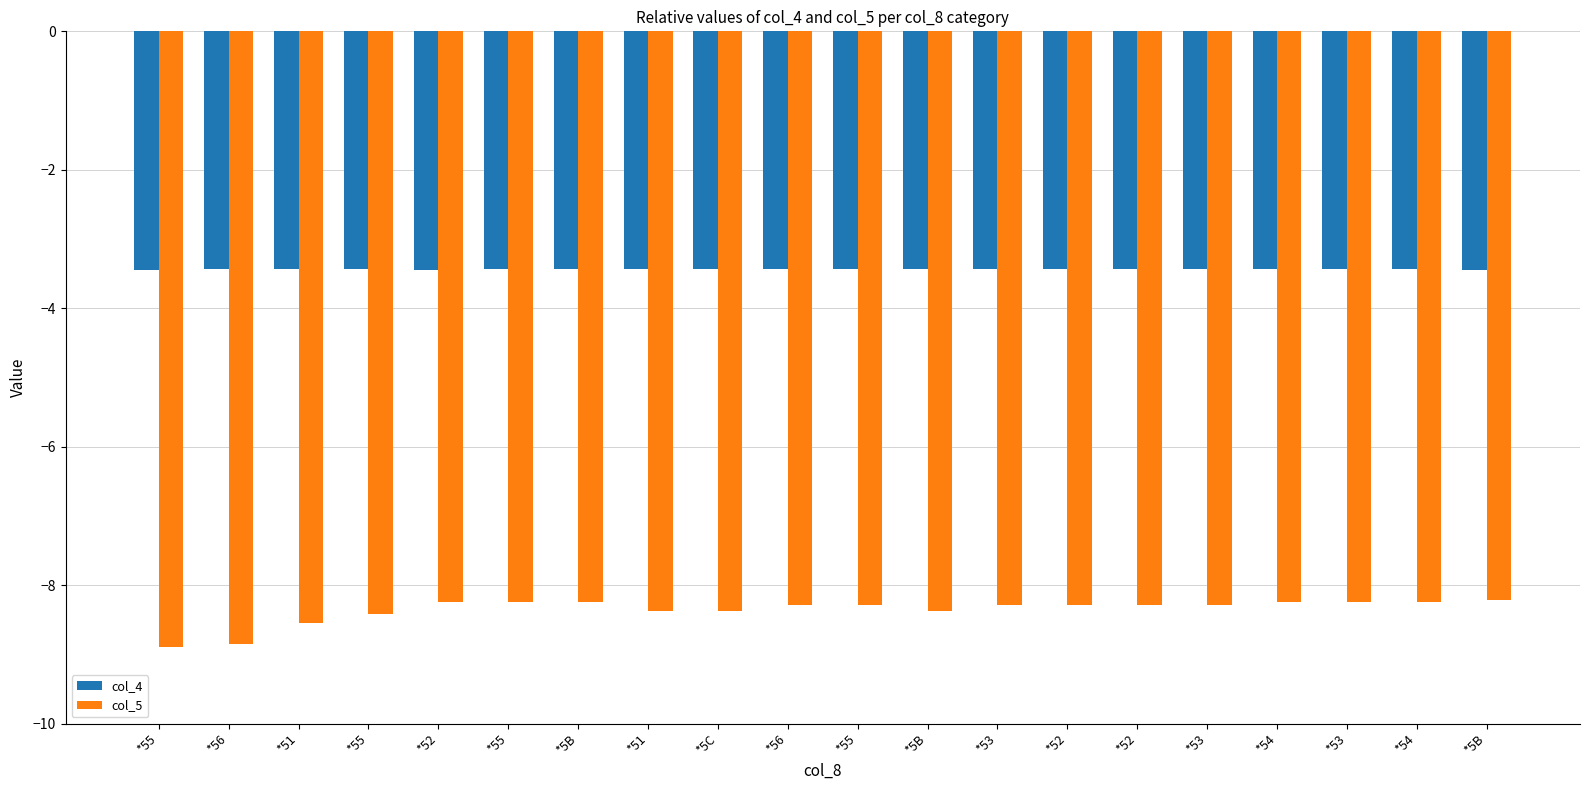

What is the lowest value of the col_4 series?

-3.5